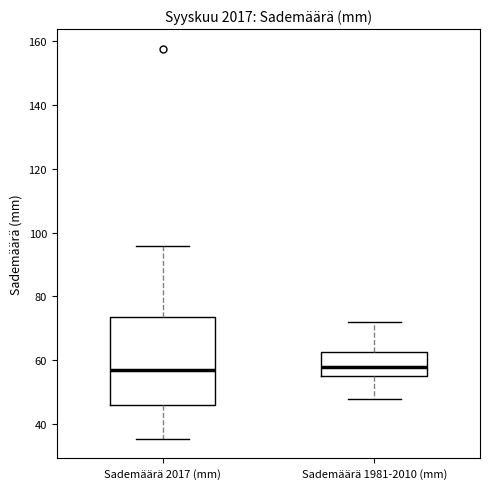

Where does the upper whisker of the box for Sademäärä 2017 (mm) end on the y-axis? The values are not printed on the chart, so give them approximately, as read against the axis.

96